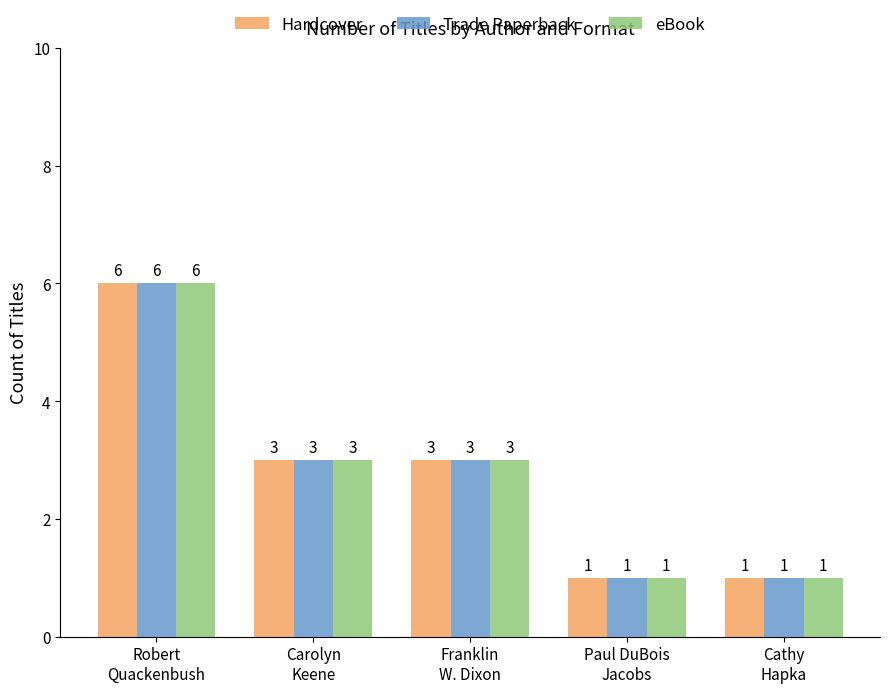

At which category is the sum across all series the highest?

Robert
Quackenbush